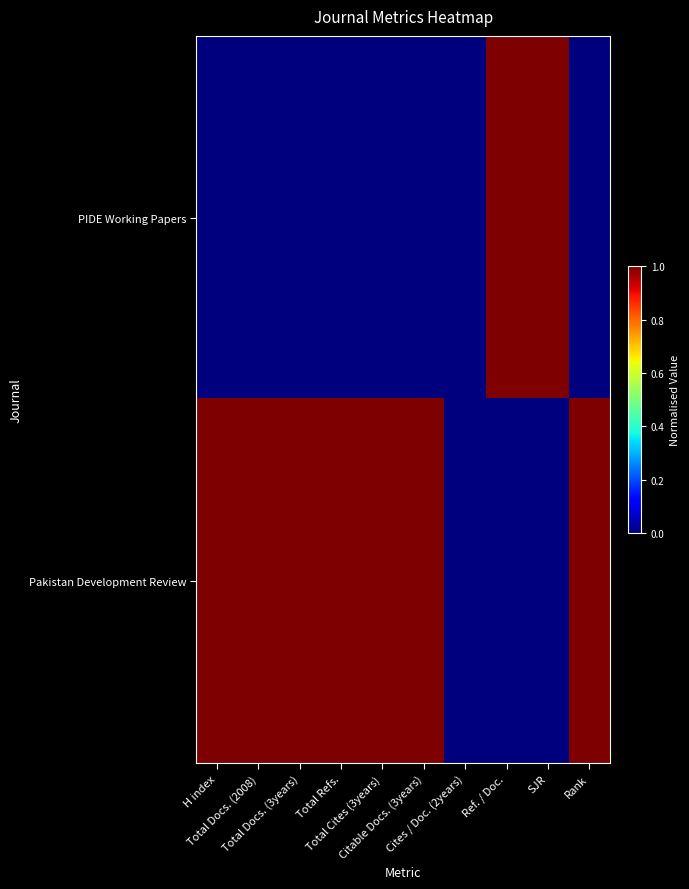

Reading left to right, transcribe all the data shown in this chart.

PIDE Working Papers: H index=0	Total Docs. (2008)=0	Total Docs. (3years)=0	Total Refs.=0	Total Cites (3years)=0	Citable Docs. (3years)=0	Cites / Doc. (2years)=0	Ref. / Doc.=1	SJR=1	Rank=0
Pakistan Development Review: H index=1	Total Docs. (2008)=1	Total Docs. (3years)=1	Total Refs.=1	Total Cites (3years)=1	Citable Docs. (3years)=1	Cites / Doc. (2years)=0	Ref. / Doc.=0	SJR=0	Rank=1